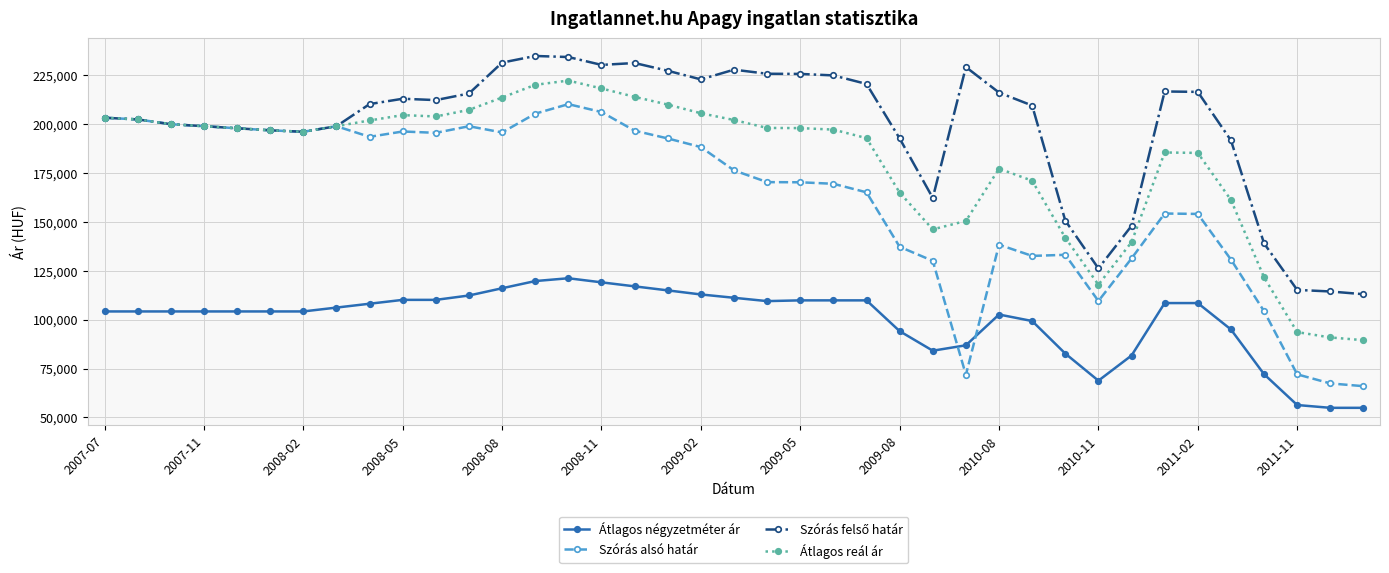

At how many categories does at least one series exceed 62280?

39